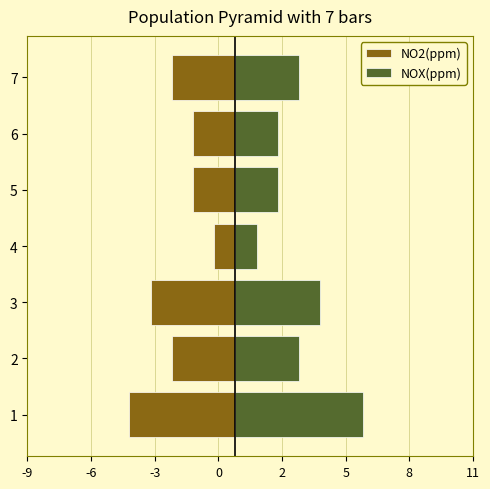

The NO2(ppm) series shows -4 at 7. True or false?

False